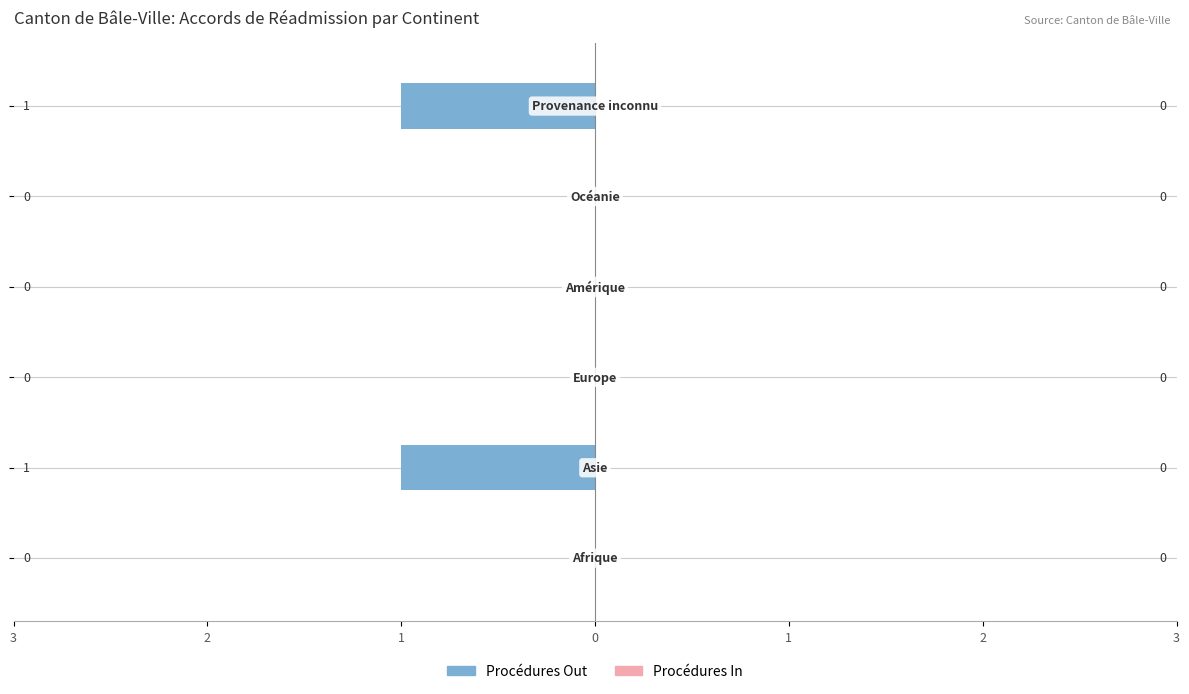

Are the bars horizontal?

Yes